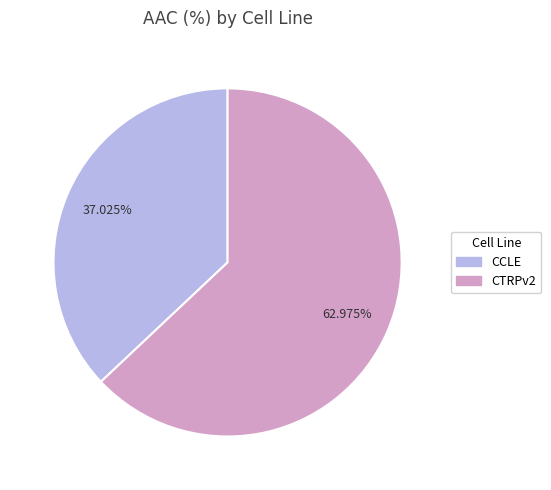

True or false: CTRPv2 accounts for 63% of the total.

True